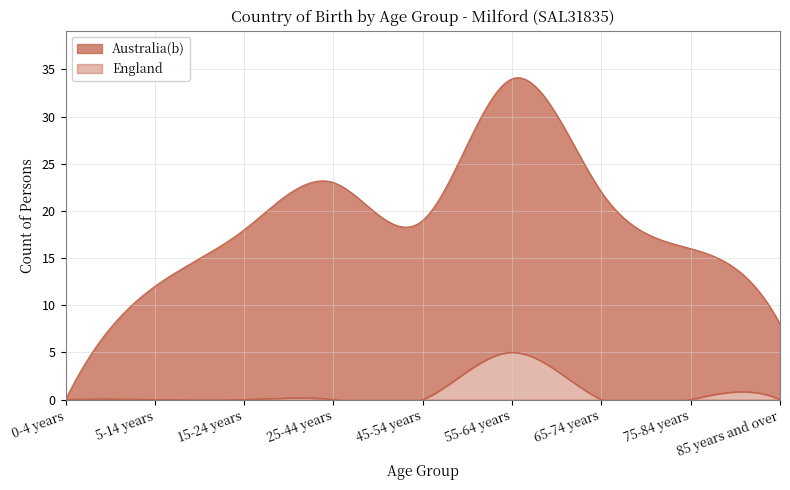

Is the value of Australia(b) at 15-24 years greater than the value of England at 75-84 years?

Yes